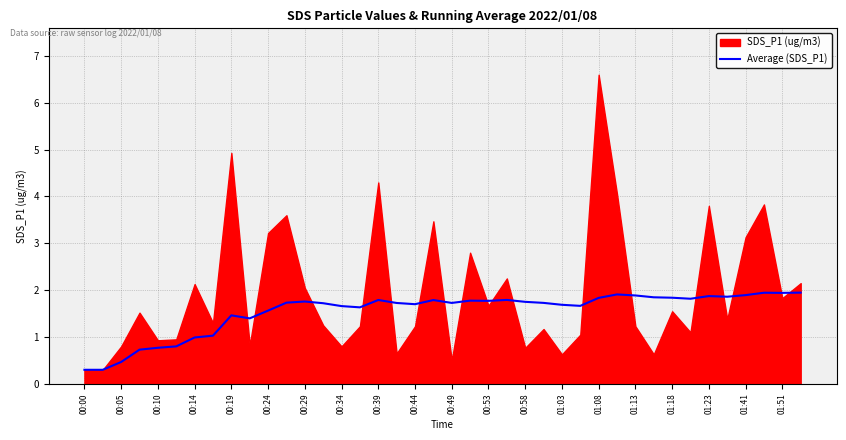

Is it true that Average (SDS_P1) equals 1.0 at 00:14?

True